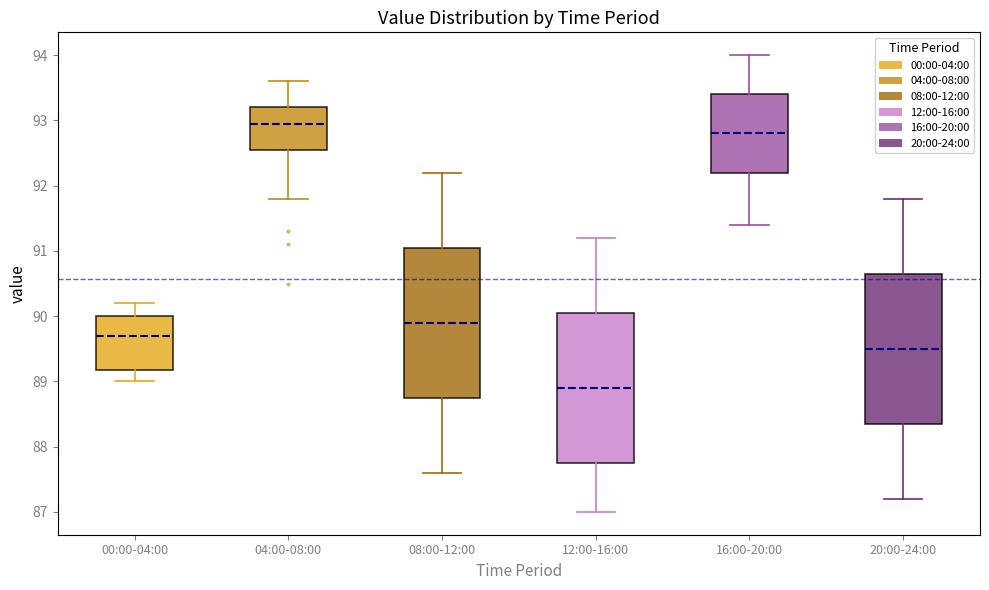

Which box's median line is the highest?

04:00-08:00